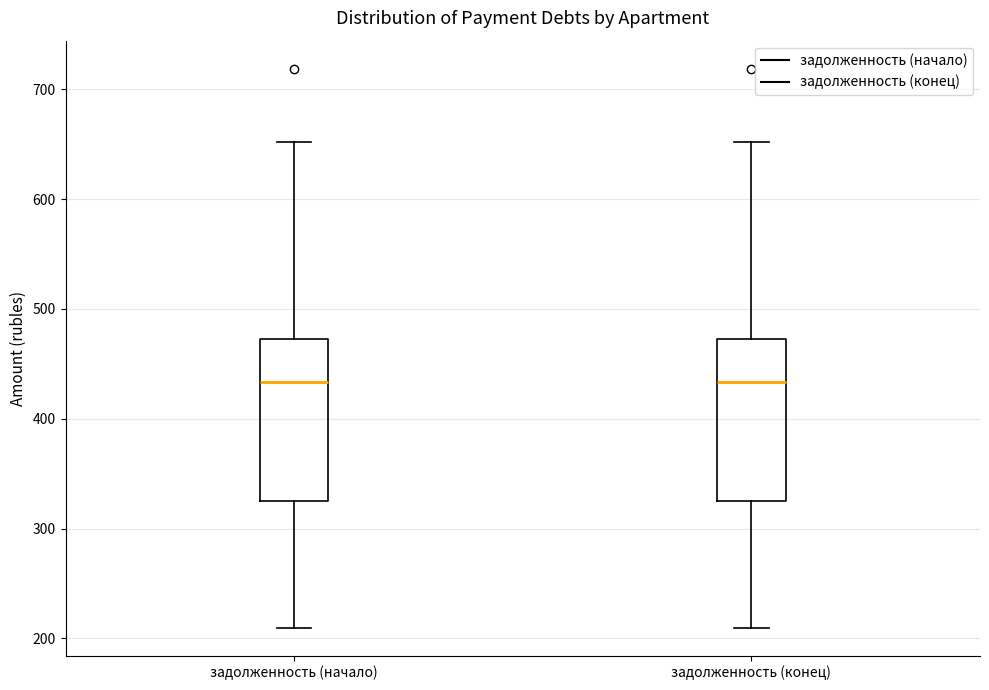

Reading left to right, read every box against the y-axis: the position of its median line, the range the box covers, and the ends of its whiskers. The values are not printed on the chart, so give them approximately, as read against the axis.

задолженность (начало): median 430, box 320 to 470, whiskers 210 to 650
задолженность (конец): median 430, box 320 to 470, whiskers 210 to 650